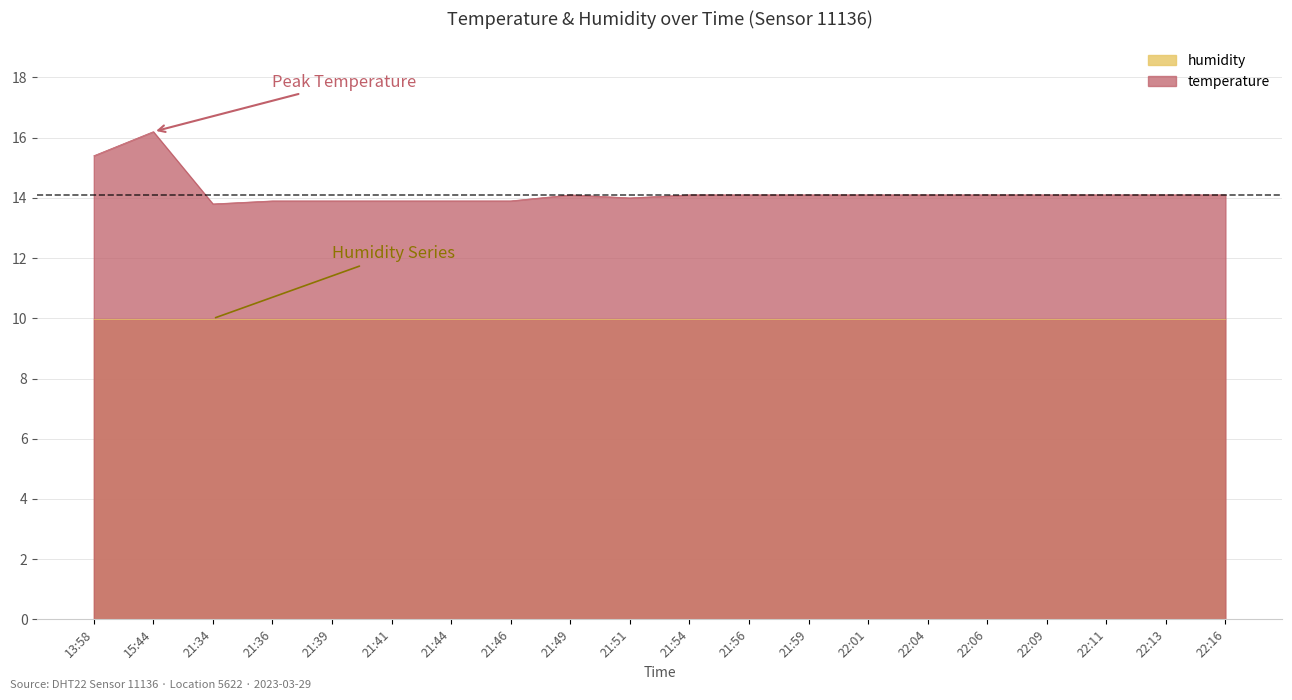

Reading left to right, list all the values displayed in this chart.

15.4	16.2	13.8	13.9	13.9	13.9	13.9	13.9	14.1	14.0	14.1	14.1	14.1	14.1	14.1	14.1	14.1	14.1	14.1	14.1